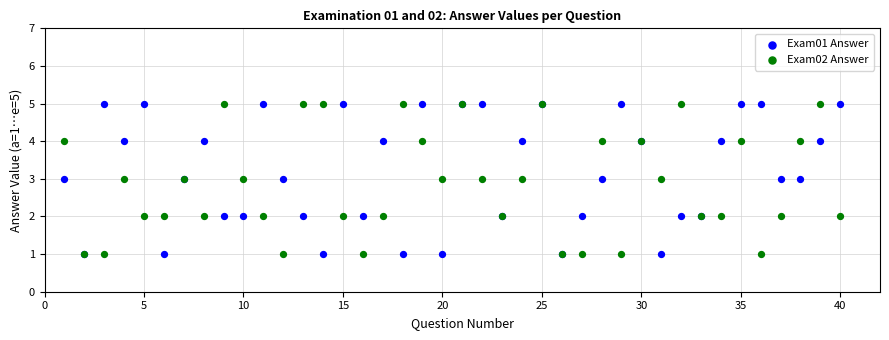

What are all the series names shown in the legend?

Exam01 Answer, Exam02 Answer